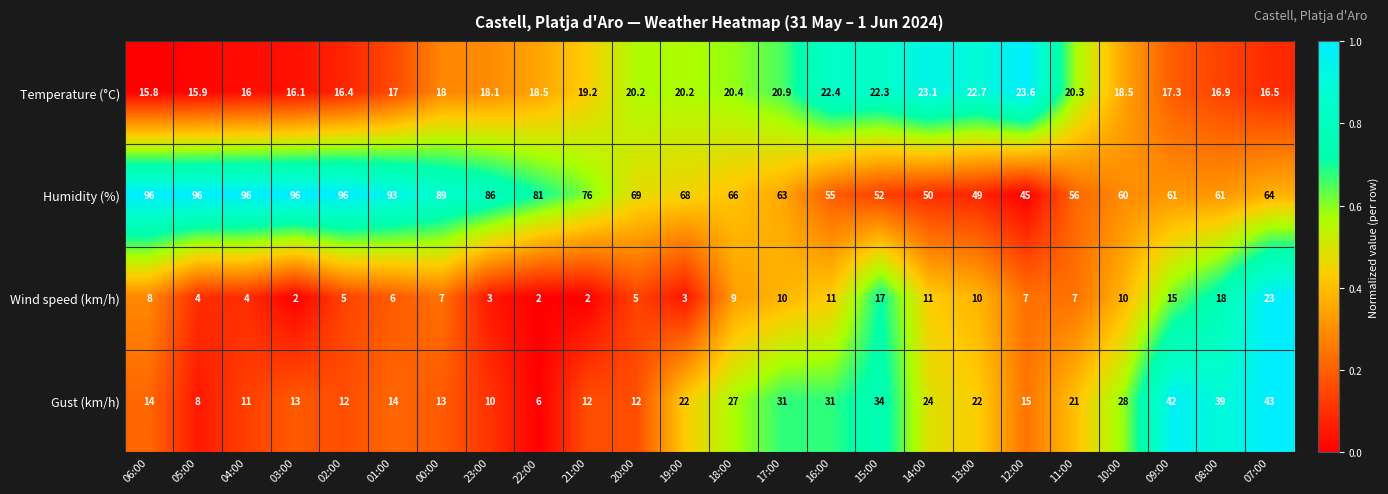

Where is Temperature (°C) nearest to the value 19?

21:00